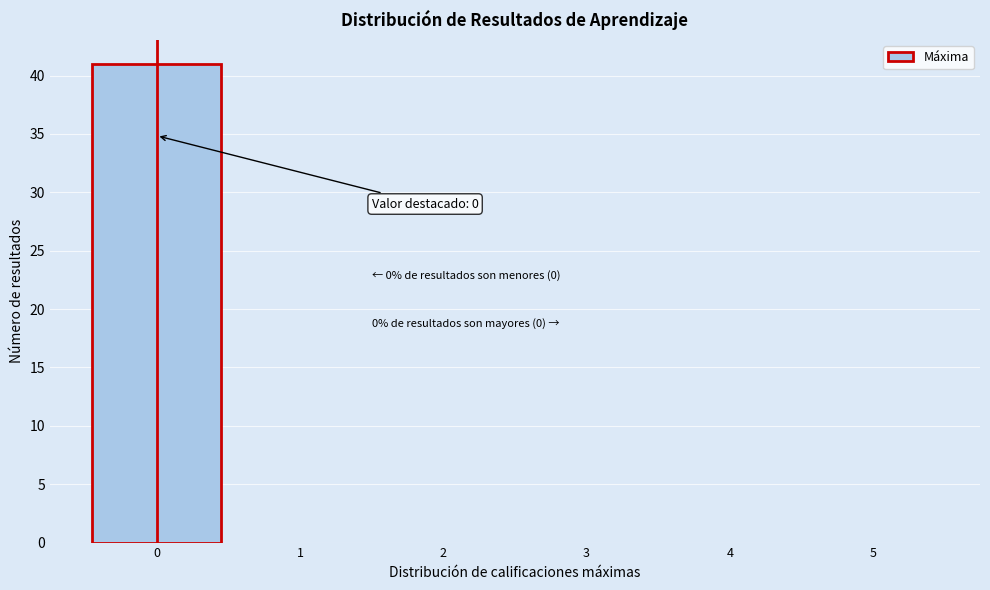

Which range on the x-axis has the tallest bar?

-0.5 to 0.5